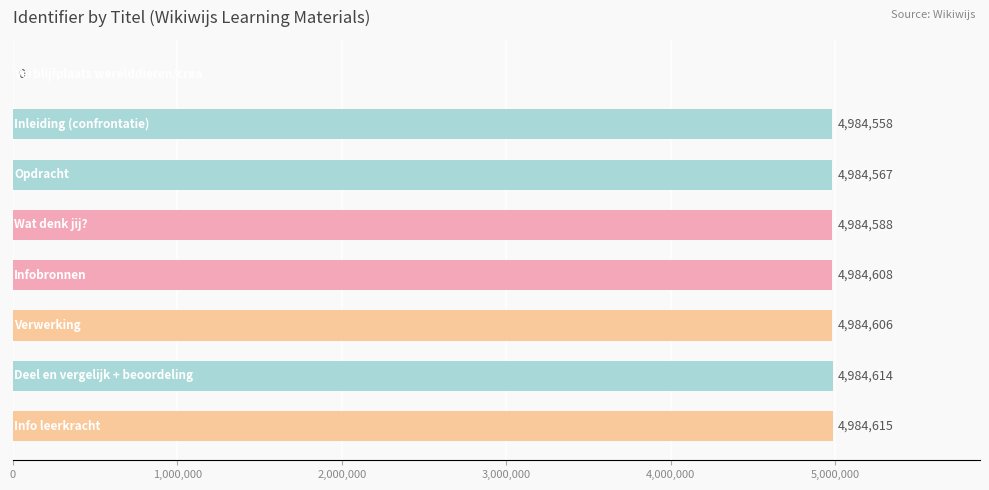

What is the greatest value displayed?

4984615